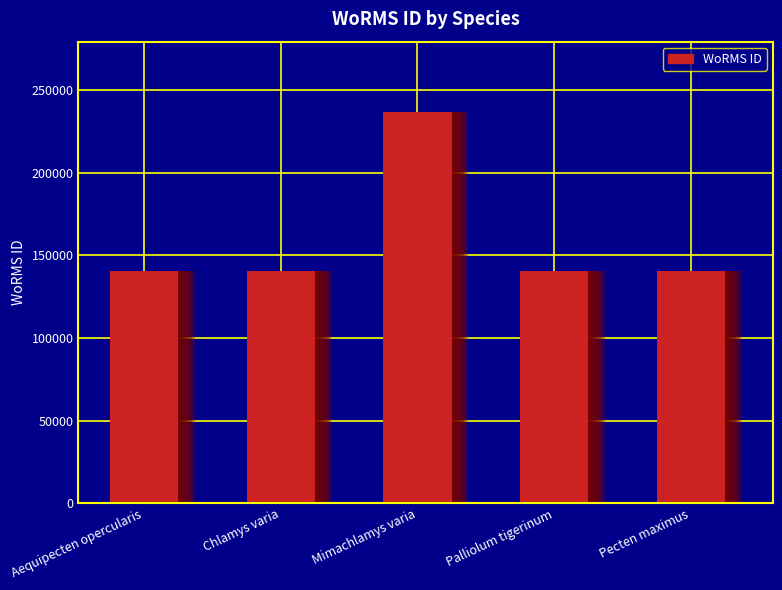

Are the bars grouped side by side (vs. stacked)?

No